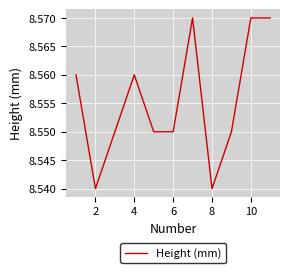

Between 2 and 4, which is larger?

4